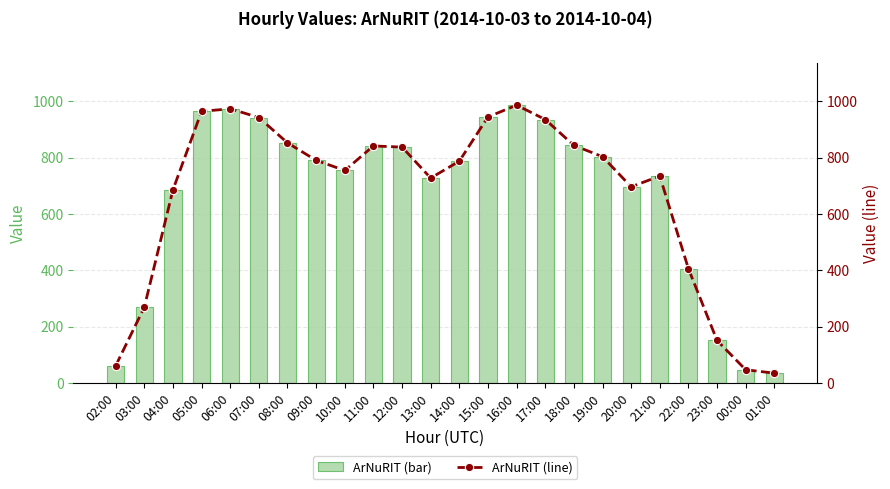

At which label is ArNuRIT closest to 511?

22:00